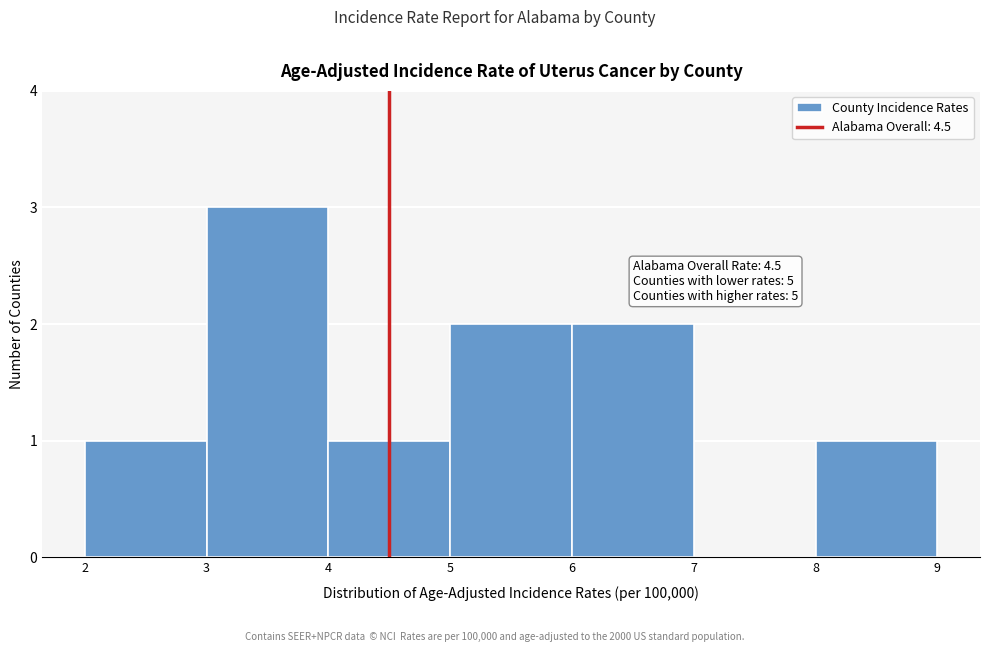

Which range on the x-axis has the tallest bar?

3 to 4